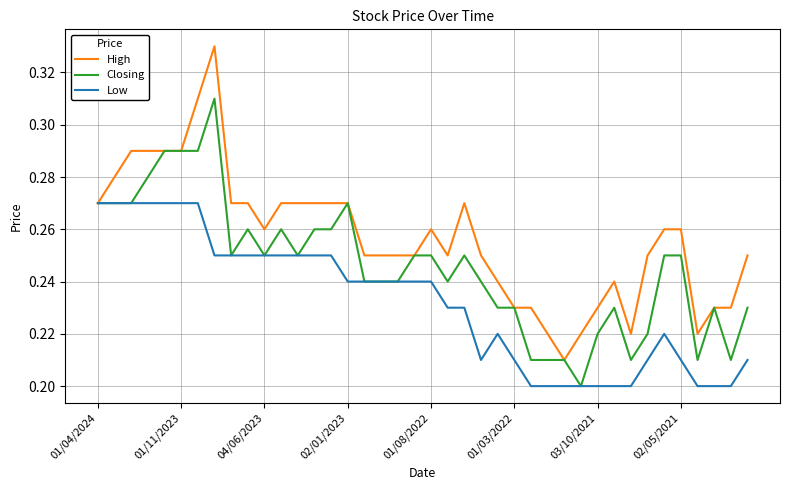

How many Low values are between 0 and 1?

40